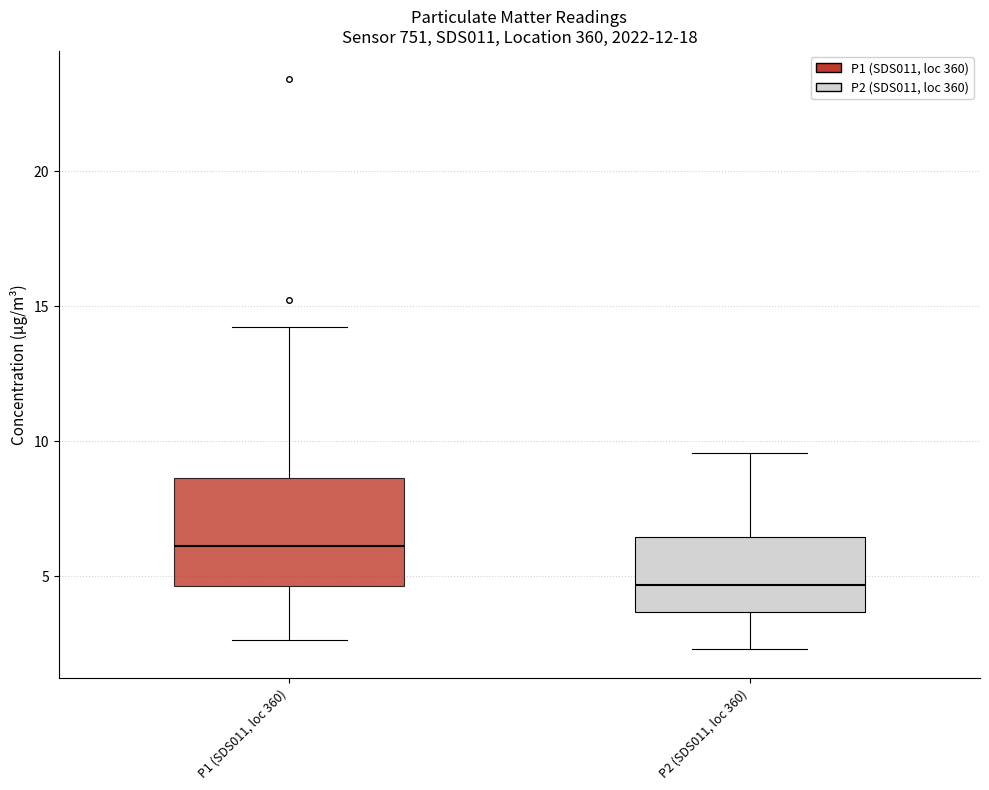

Reading left to right, read every box against the y-axis: the position of its median line, the range the box covers, and the ends of its whiskers. The values are not printed on the chart, so give them approximately, as read against the axis.

P1 (SDS011, loc 360): median 6.0, box 4.5 to 8.5, whiskers 2.5 to 14.0
P2 (SDS011, loc 360): median 4.5, box 3.5 to 6.5, whiskers 2.5 to 9.5